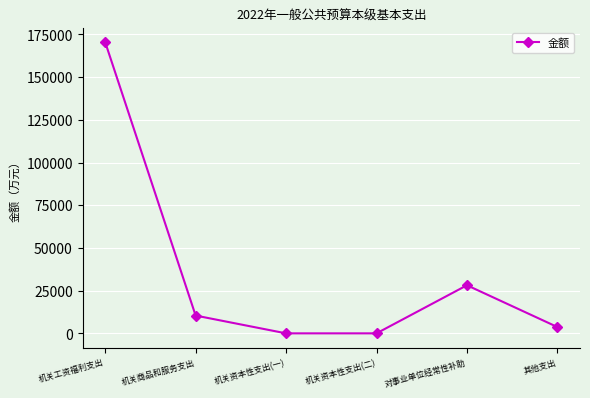

Count the number of categories in the chart.

6